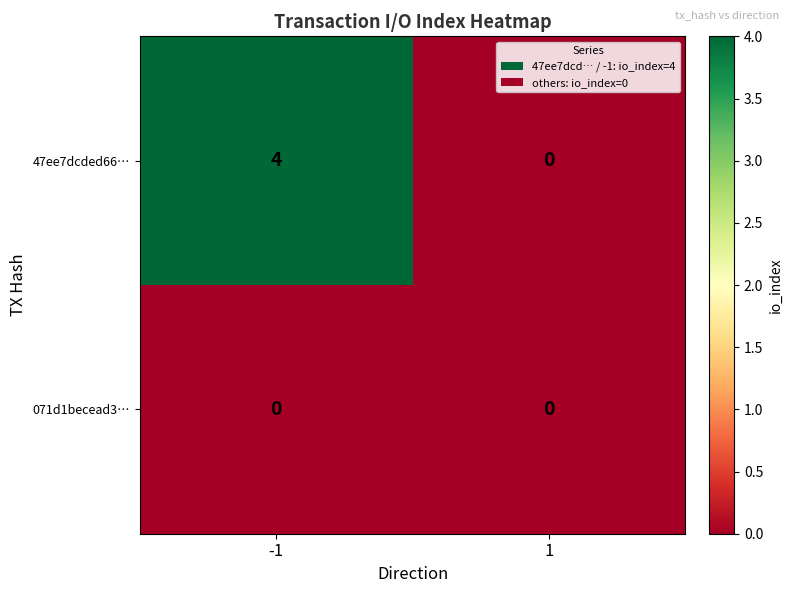

Between -1 and 1, which series saw the biggest shift?

47ee7dcded66…